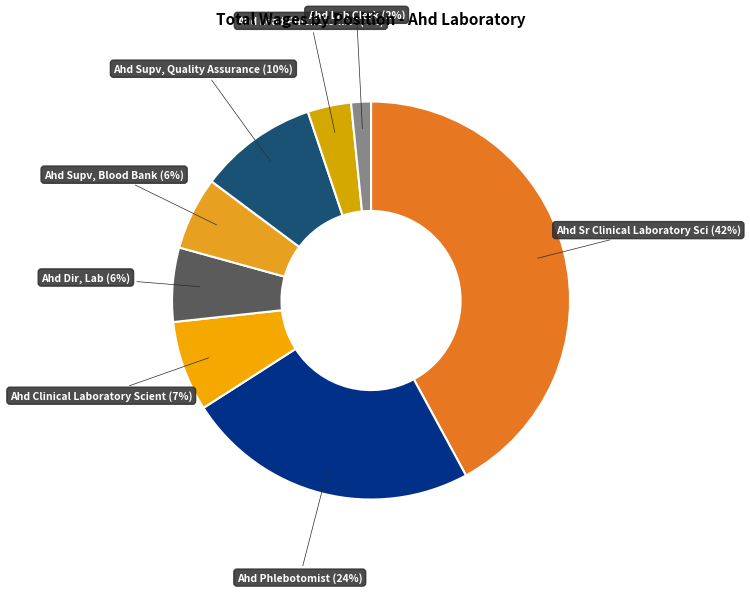

Is there any slice that represents more than half of the pie?

No